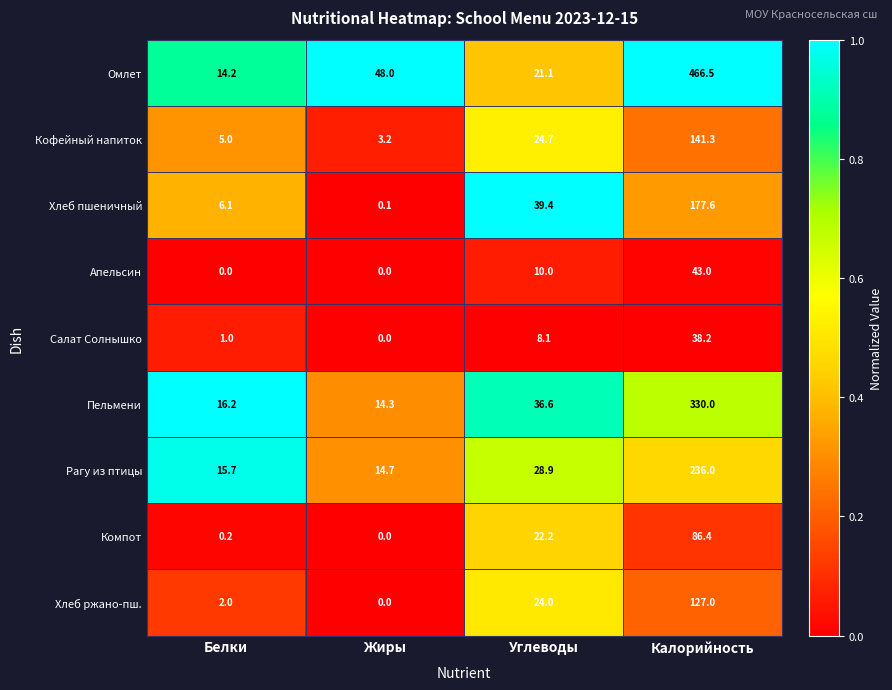

The value of Пельмени at Белки is 16.2. True or false?

True